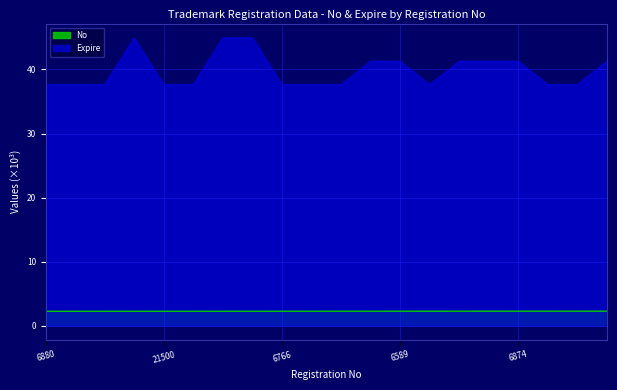

What is the sum of all Expire values?

796.1